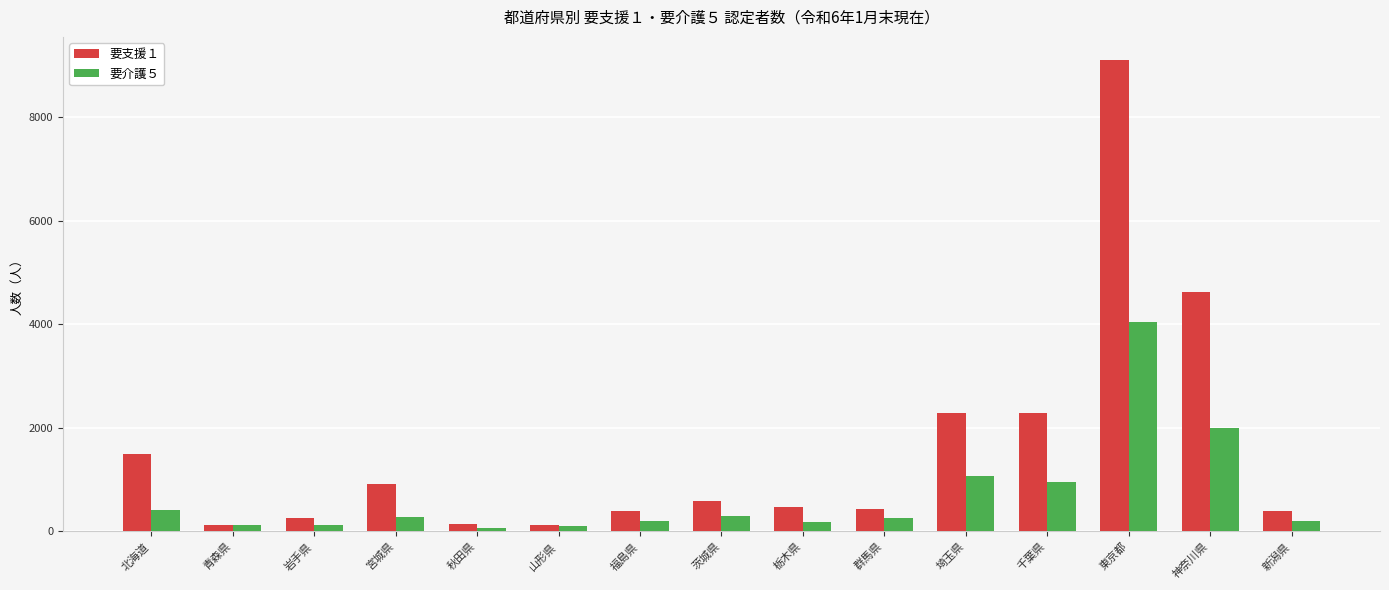

What is the difference between the maximum and minimum values in the 要支援１ series?

8978